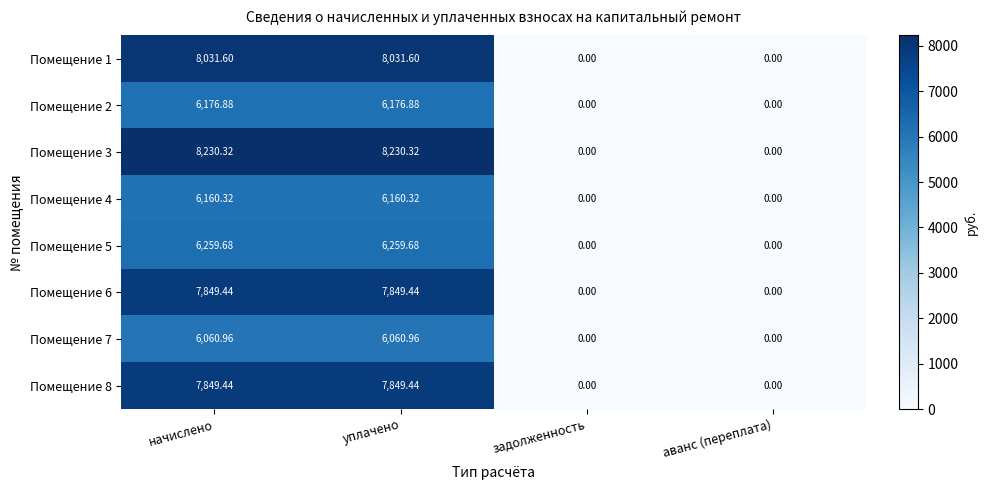

Where does the Помещение 5 series first go above 6259?

начислено